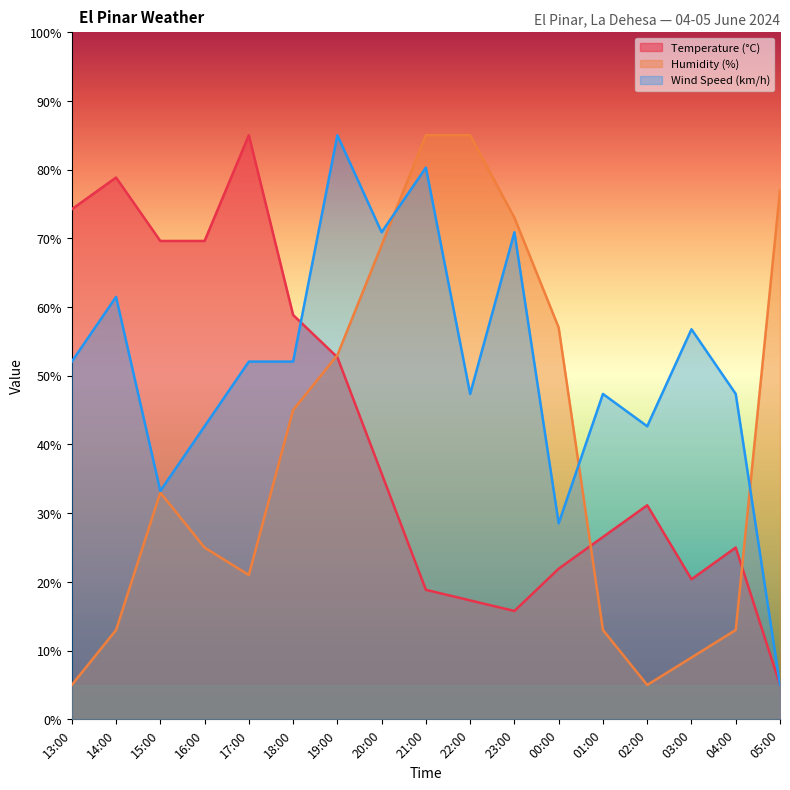

The Temperature (°C) series shows 20.4 at 03:00. True or false?

True